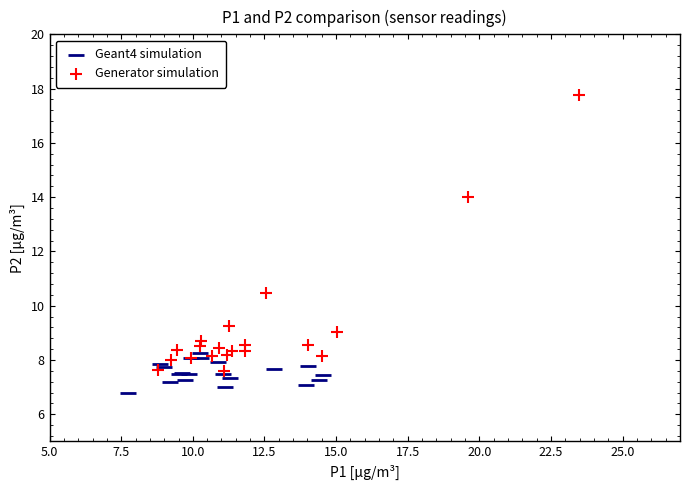

Which series has the largest Y range (max minus min)?

Generator simulation